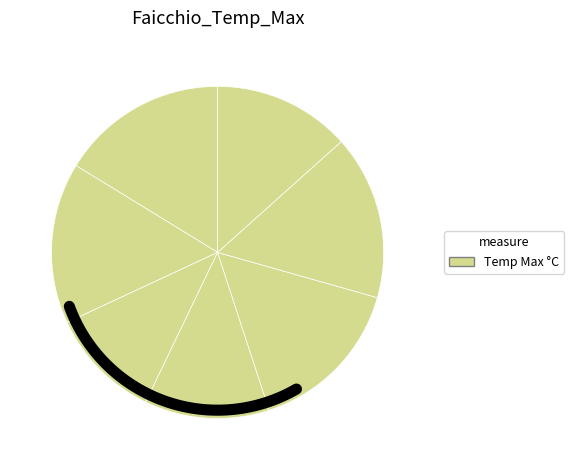

Rank the categories by value from highest to lowest.

2018-01-29, 2018-02-03, 2018-01-30, 2018-02-02, 2018-02-04, 2018-02-01, 2018-01-31